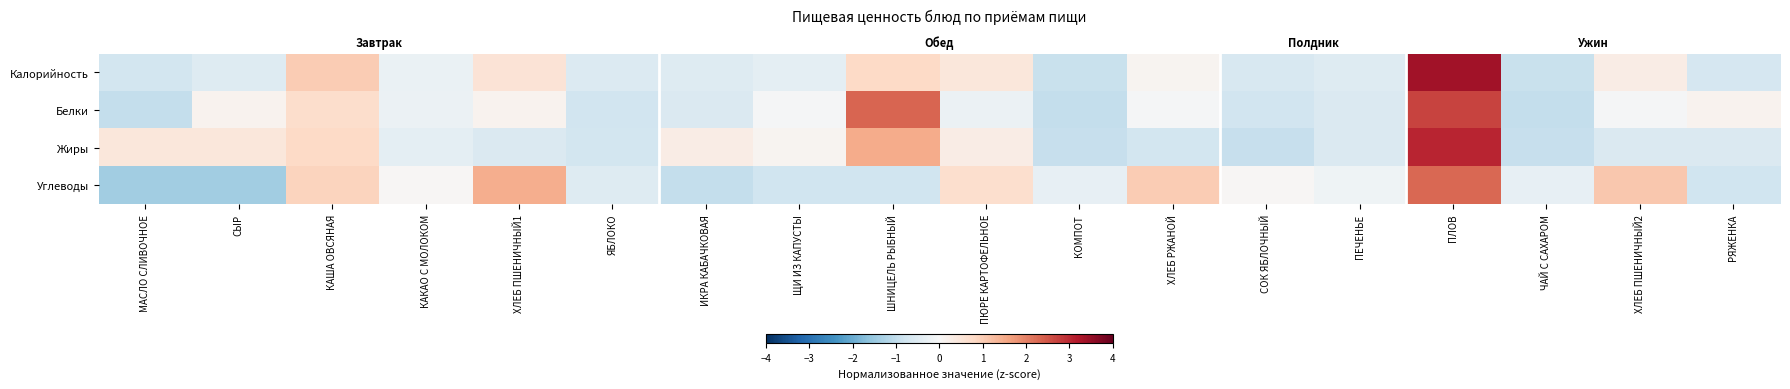

What is the total value across all series at КАКАО С МОЛОКОМ?

-0.9